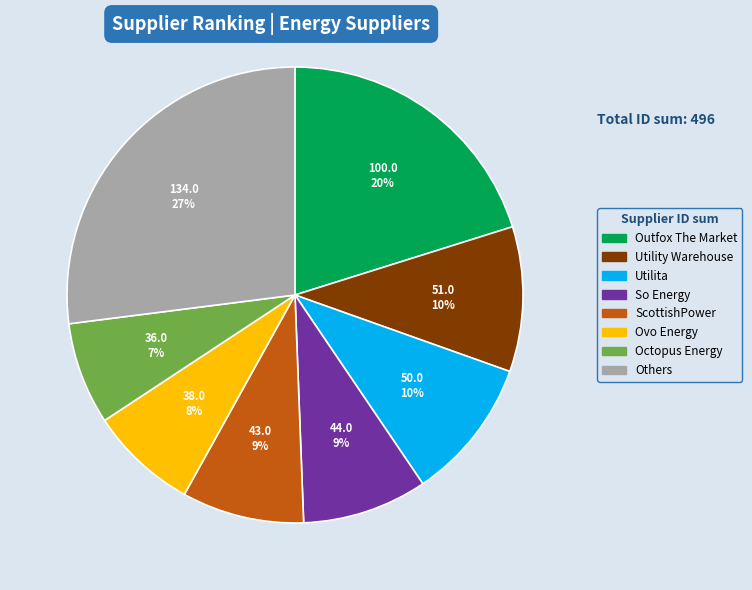

To the nearest percent, what is the difference between the largest and smallest slice percentages?

20%